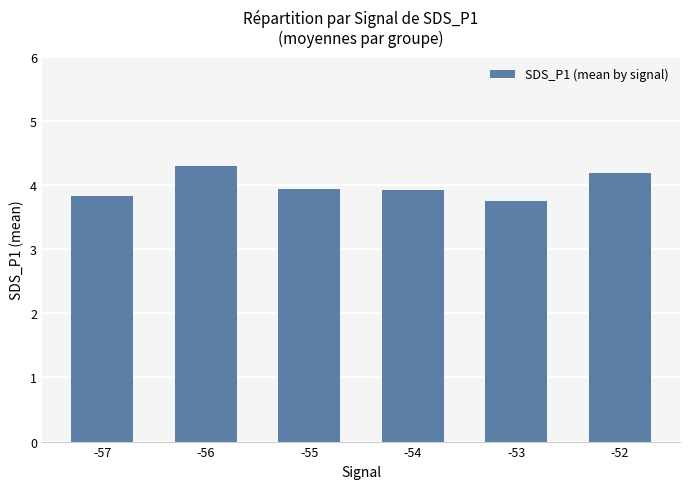

The value at -54 is 3.9. True or false?

True